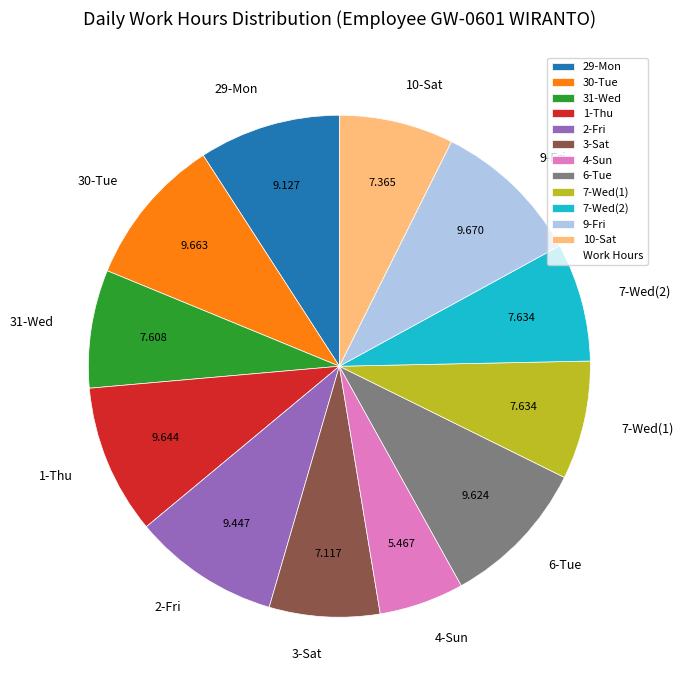

Do 7-Wed(2) and 4-Sun together represent more than half of the pie?

No